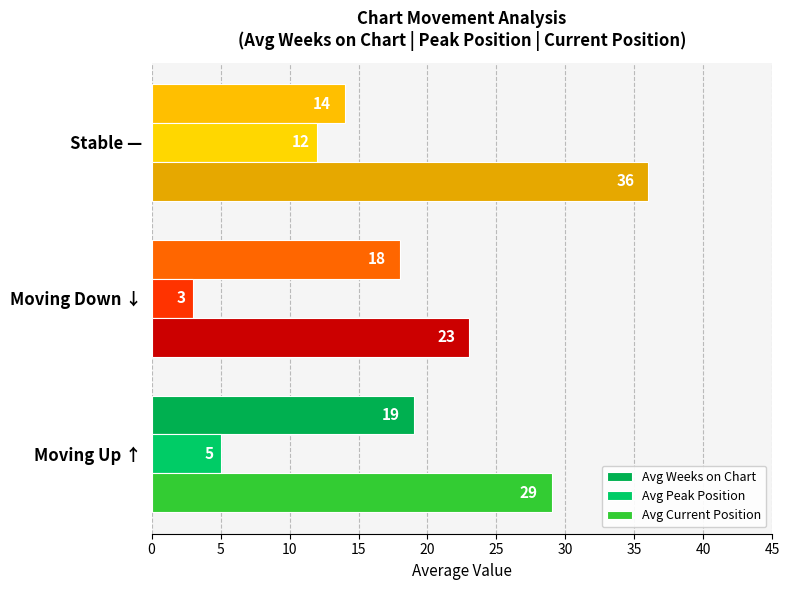

How many Avg Current Position values are between 23 and 36?

3